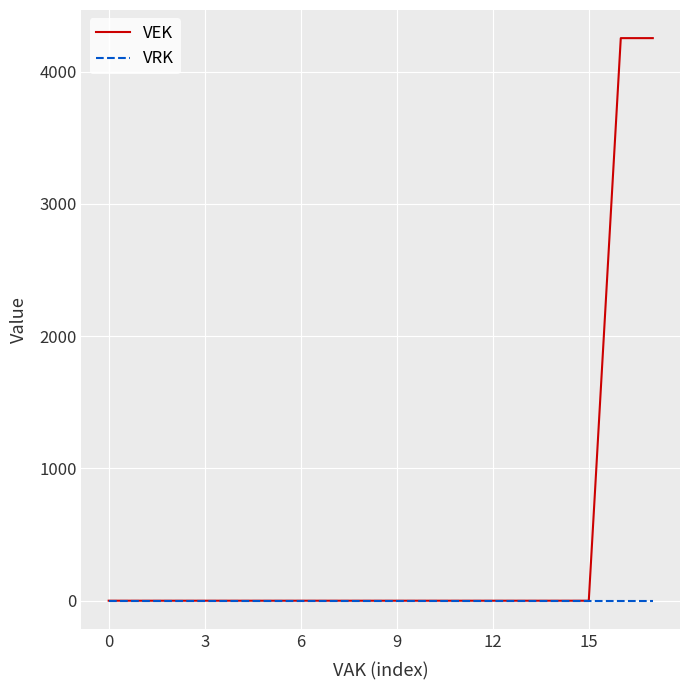

Count the number of categories in the chart.

18